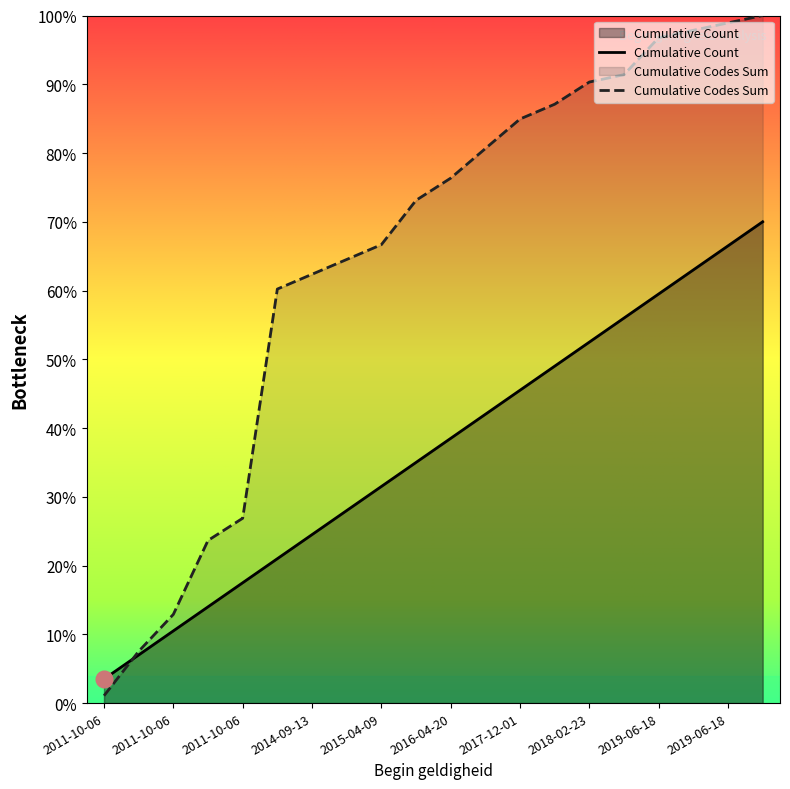

How many lines are shown in the chart?

2